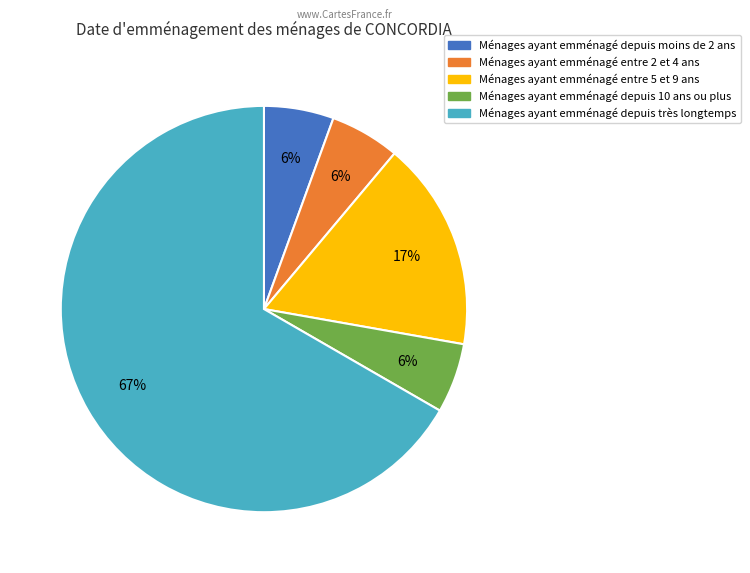

To the nearest percent, what is the average slice percentage?

20%